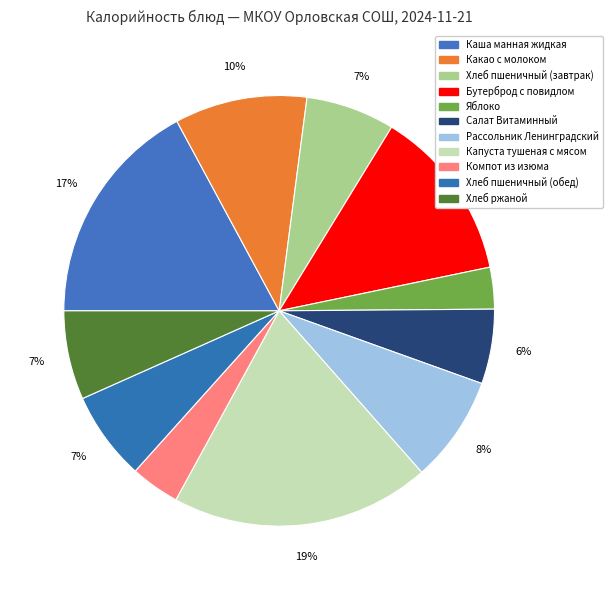

Does Салат Витаминный represent more than half of the total?

No